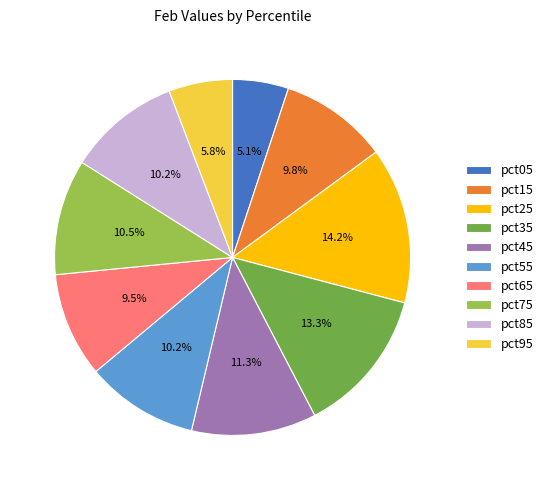

To the nearest percent, what is the combined percentage of pct15 and pct35?

23%